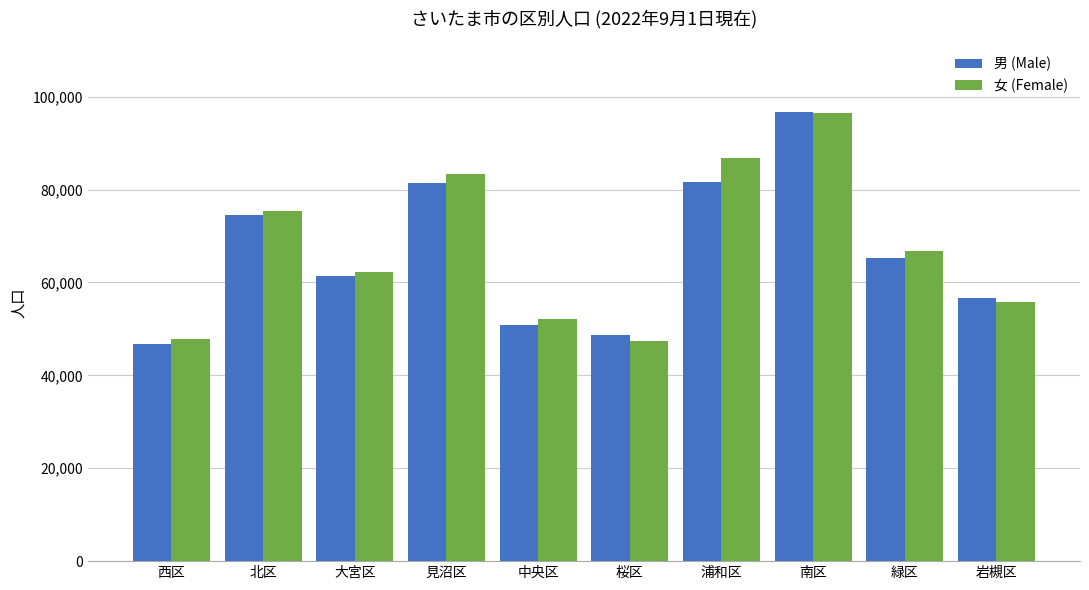

What is the minimum value for 男 (Male)?

46763